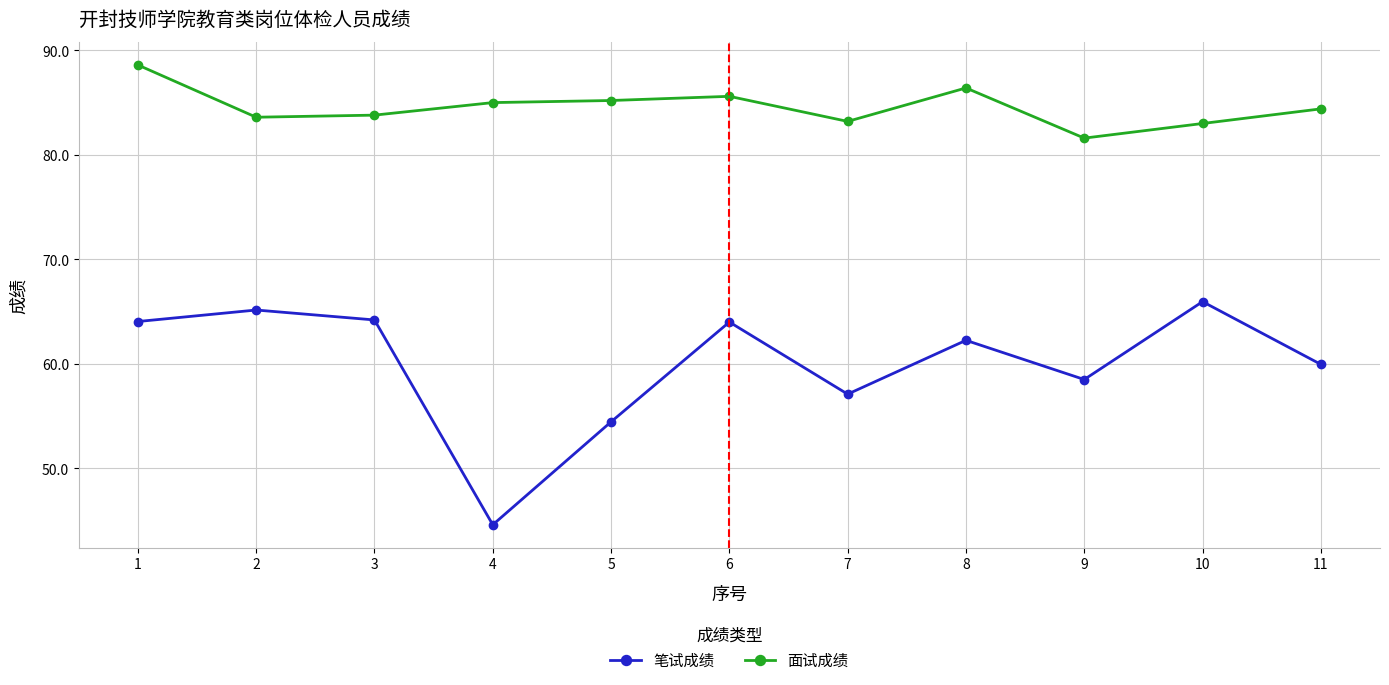

The value of 笔试成绩 at 10 is 93.5. True or false?

False